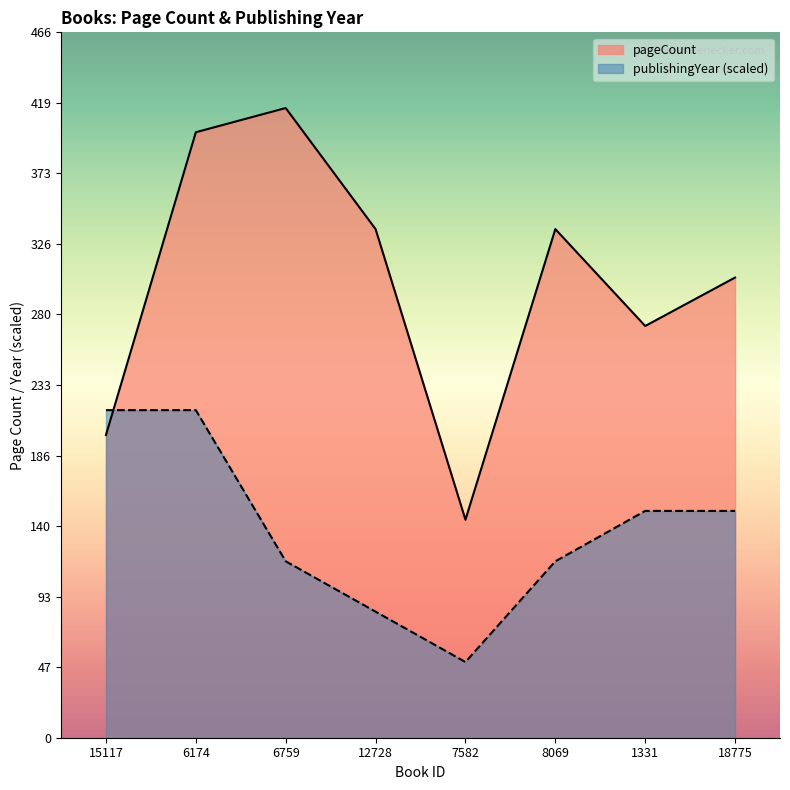

The pageCount series shows 70.8 at 12728. True or false?

False